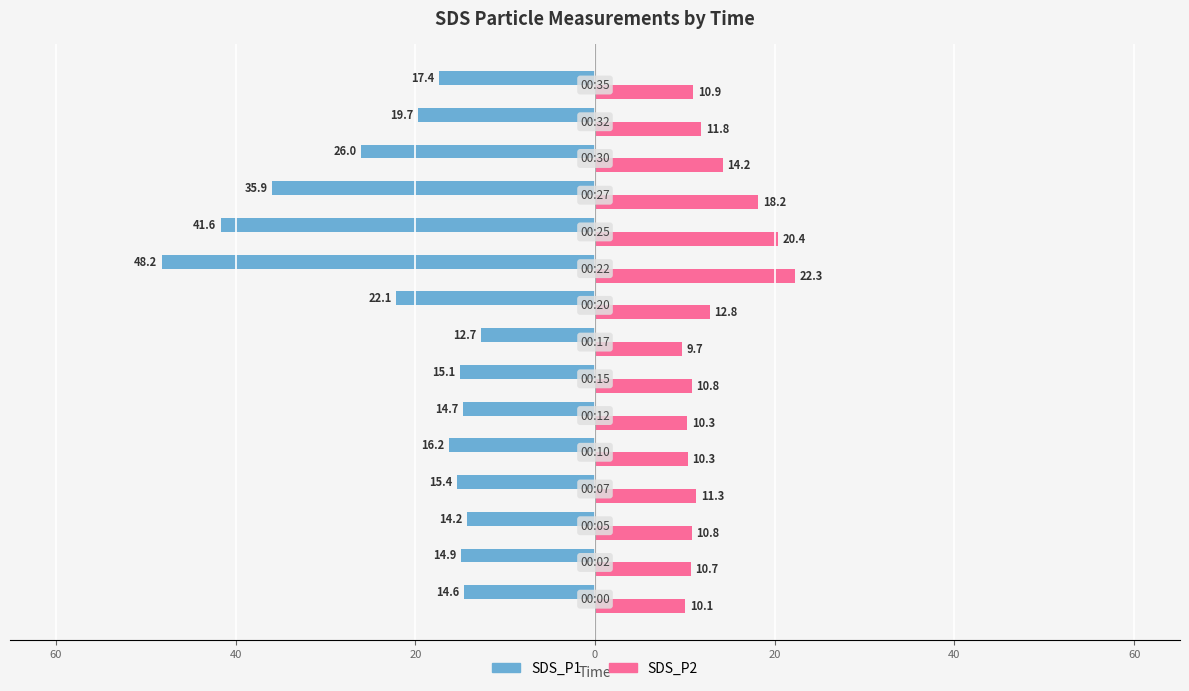

What is the label of the 12th bar from the right?

20